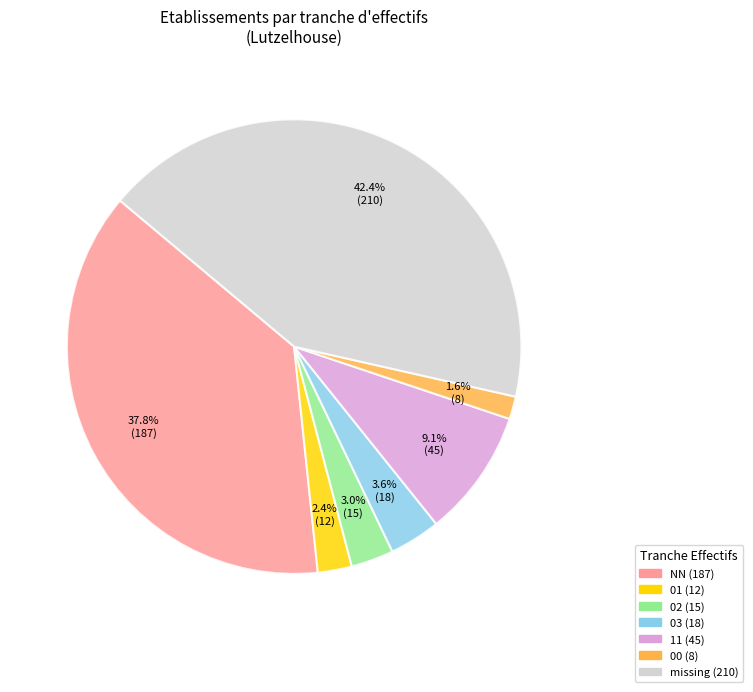

Is there any slice that represents more than half of the pie?

No